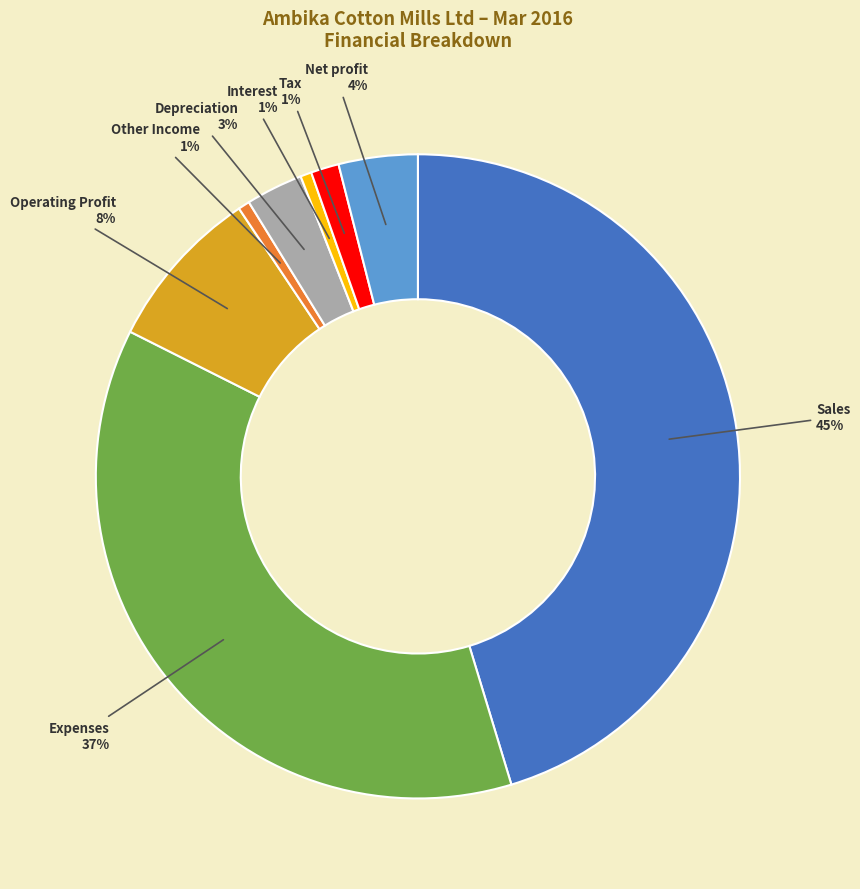

What is the ratio of the value at Expenses to the value at Sales?

0.8